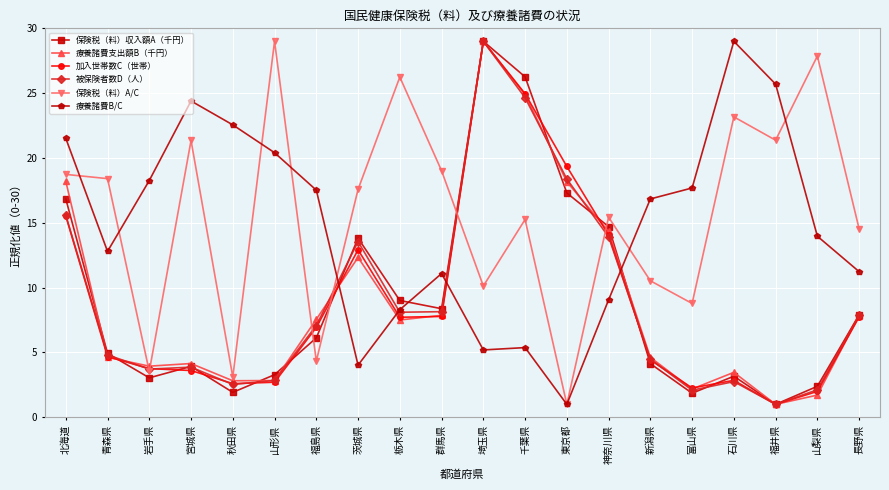

Which category has the highest value in the 加入世帯数C（世帯） series?

埼玉県